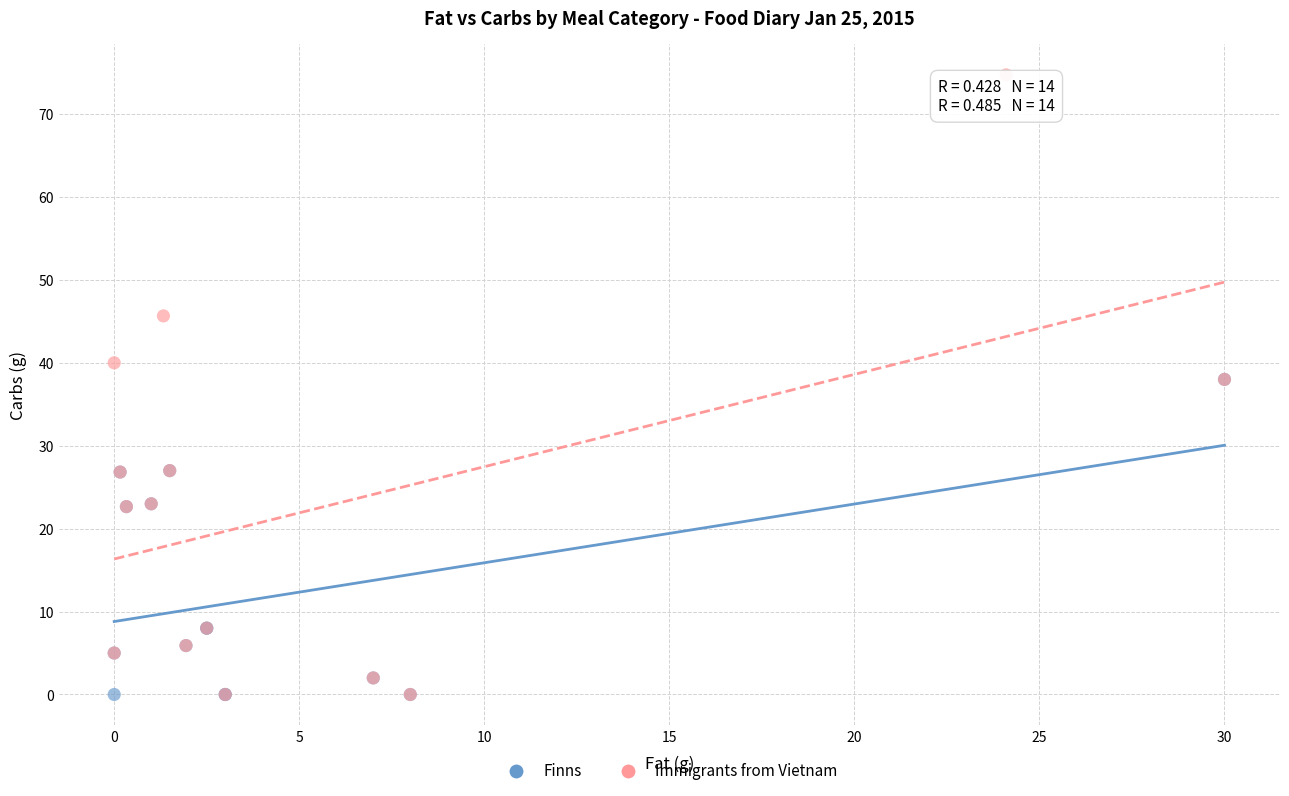

Which series has the widest spread of Y values?

Immigrants from Vietnam